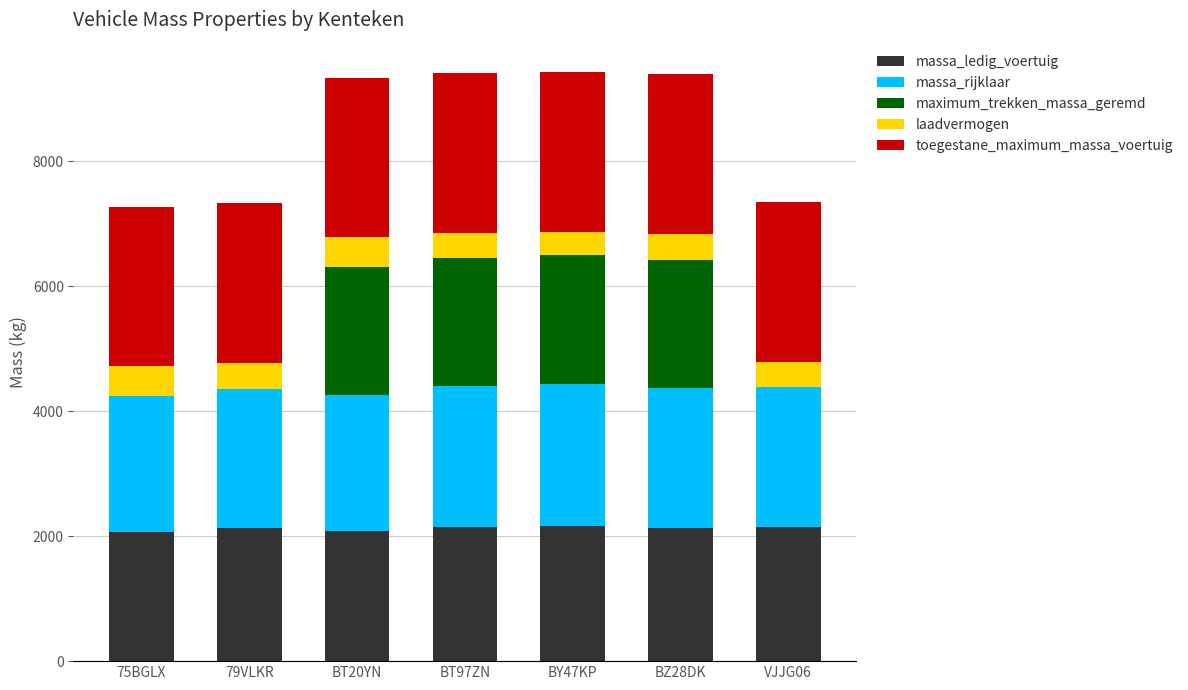

What is the highest value of the massa_ledig_voertuig series?

2168